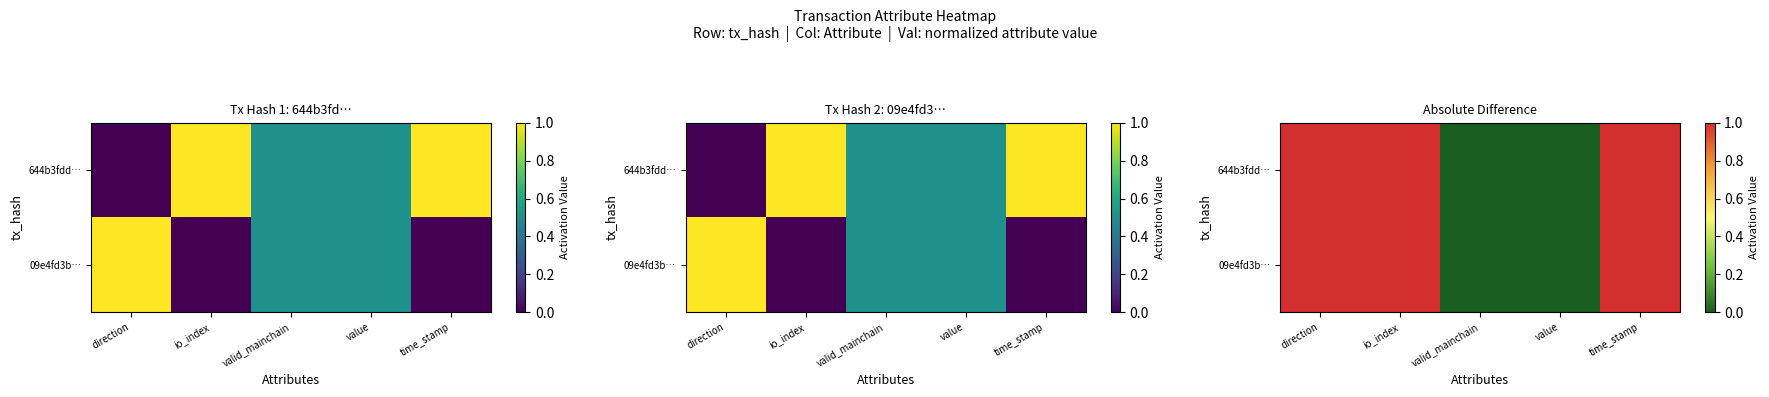

Which category has the highest value across all series?

direction